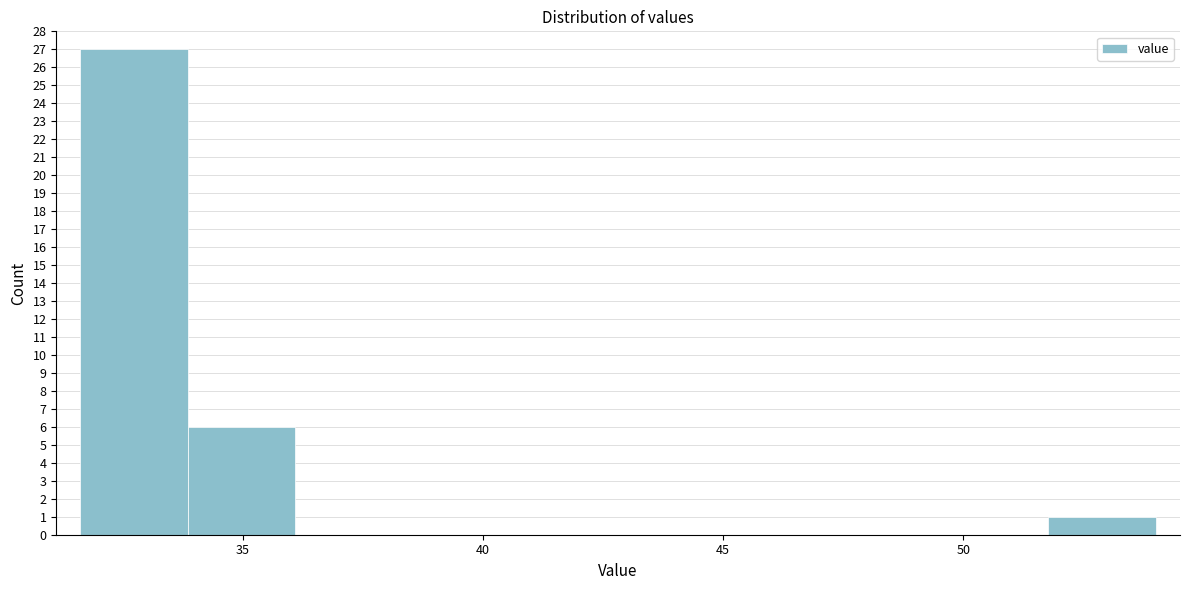

Reading left to right, list every bar in this chart as the range it spans on the x-axis followed by its height. Neither the bar edges nor the heights are printed on the chart, so give them approximately, as read against the axes.

31.5 to 34.0: 27
34.0 to 36.0: 6
36.0 to 38.5: 0
38.5 to 40.5: 0
40.5 to 43.0: 0
43.0 to 45.0: 0
45.0 to 47.5: 0
47.5 to 49.5: 0
49.5 to 52.0: 0
52.0 to 54.0: 1